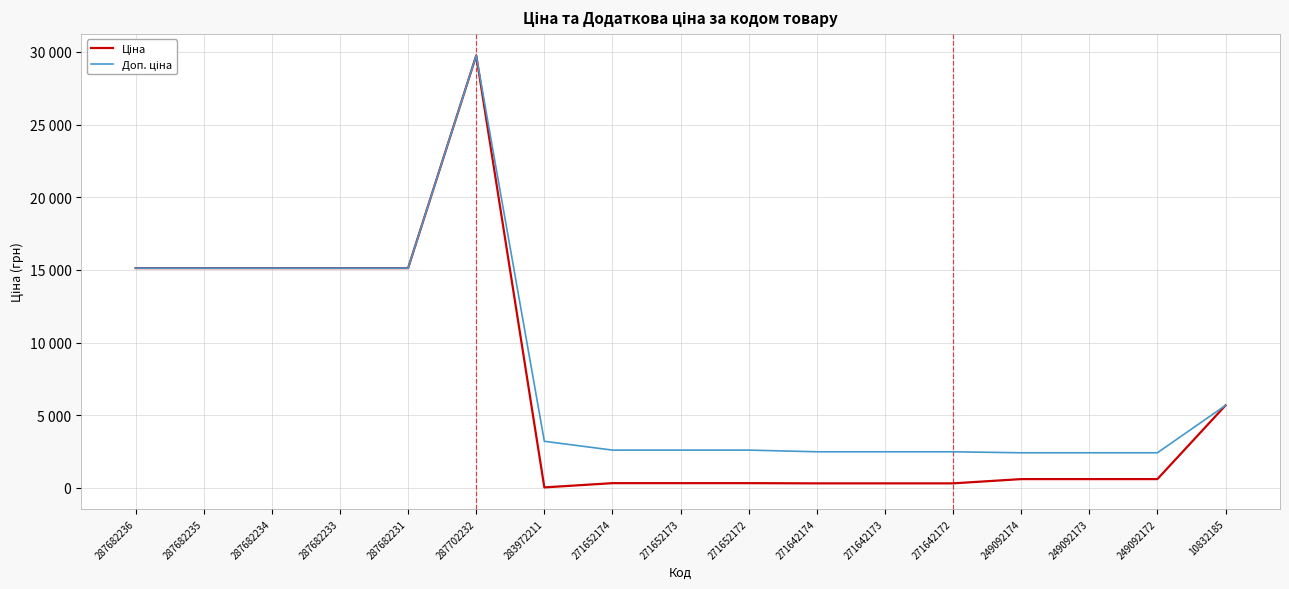

List the labels in order of Доп. ціна value, smallest first.

249092174, 249092173, 249092172, 271642174, 271642173, 271642172, 271652174, 271652173, 271652172, 283972211, 10832185, 287682236, 287682235, 287682234, 287682233, 287682231, 287702232